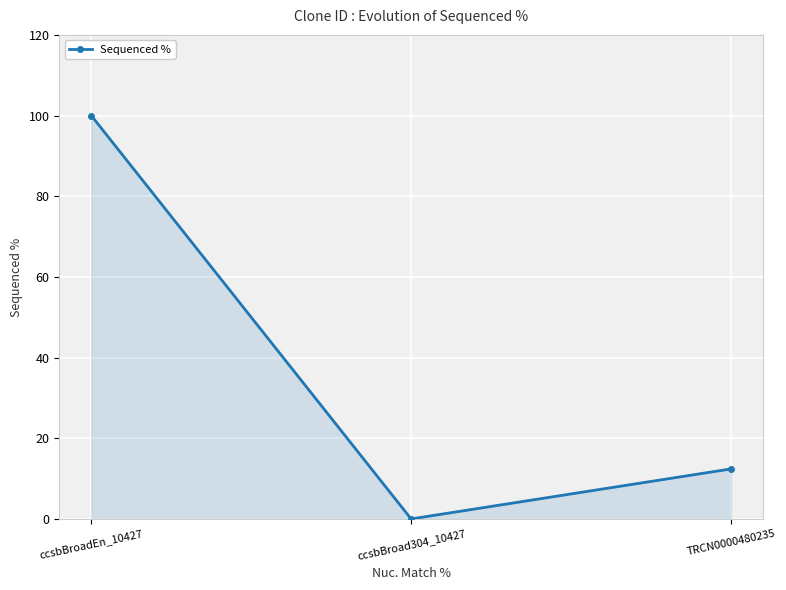

List the labels in order of value, smallest first.

ccsbBroad304_10427, TRCN0000480235, ccsbBroadEn_10427